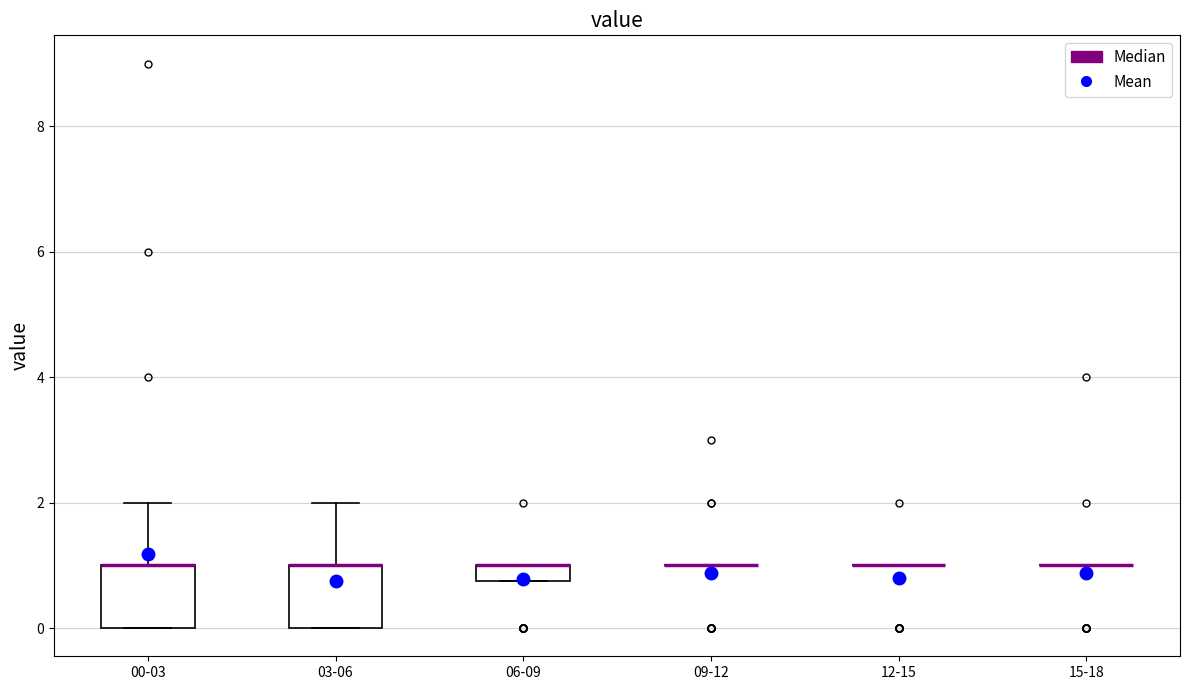

Where is the lower edge of the box for 03-06 on the y-axis? The values are not printed on the chart, so give them approximately, as read against the axis.

0.0